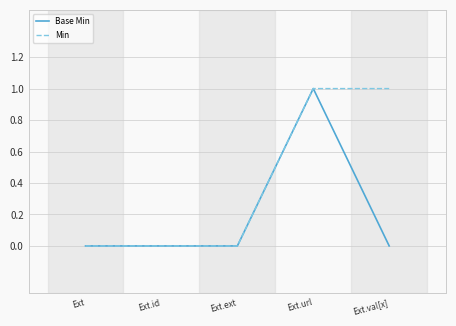

What position from the right is Ext?

5